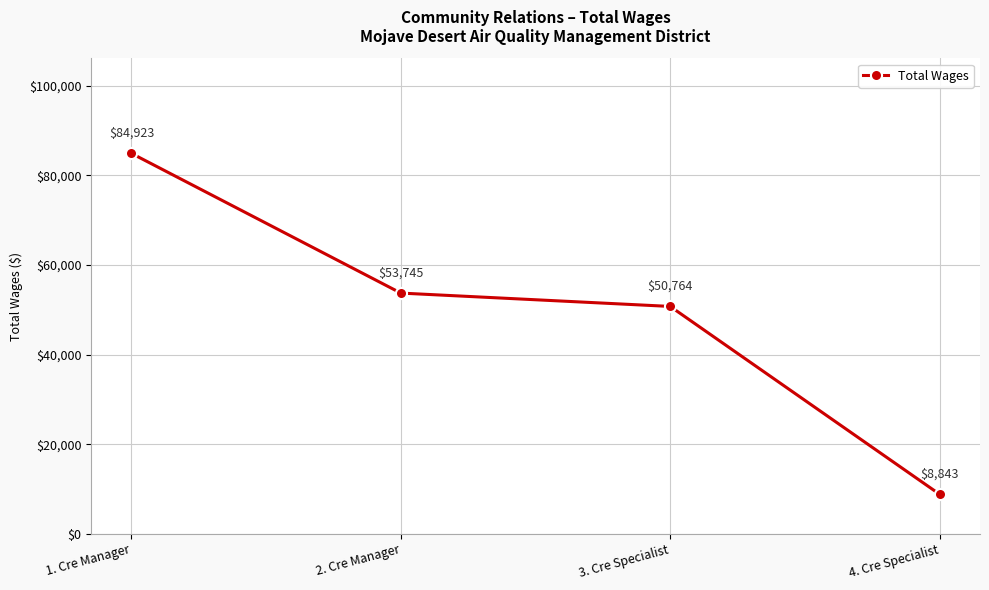

What is the value of the 4th point from the left?

8843